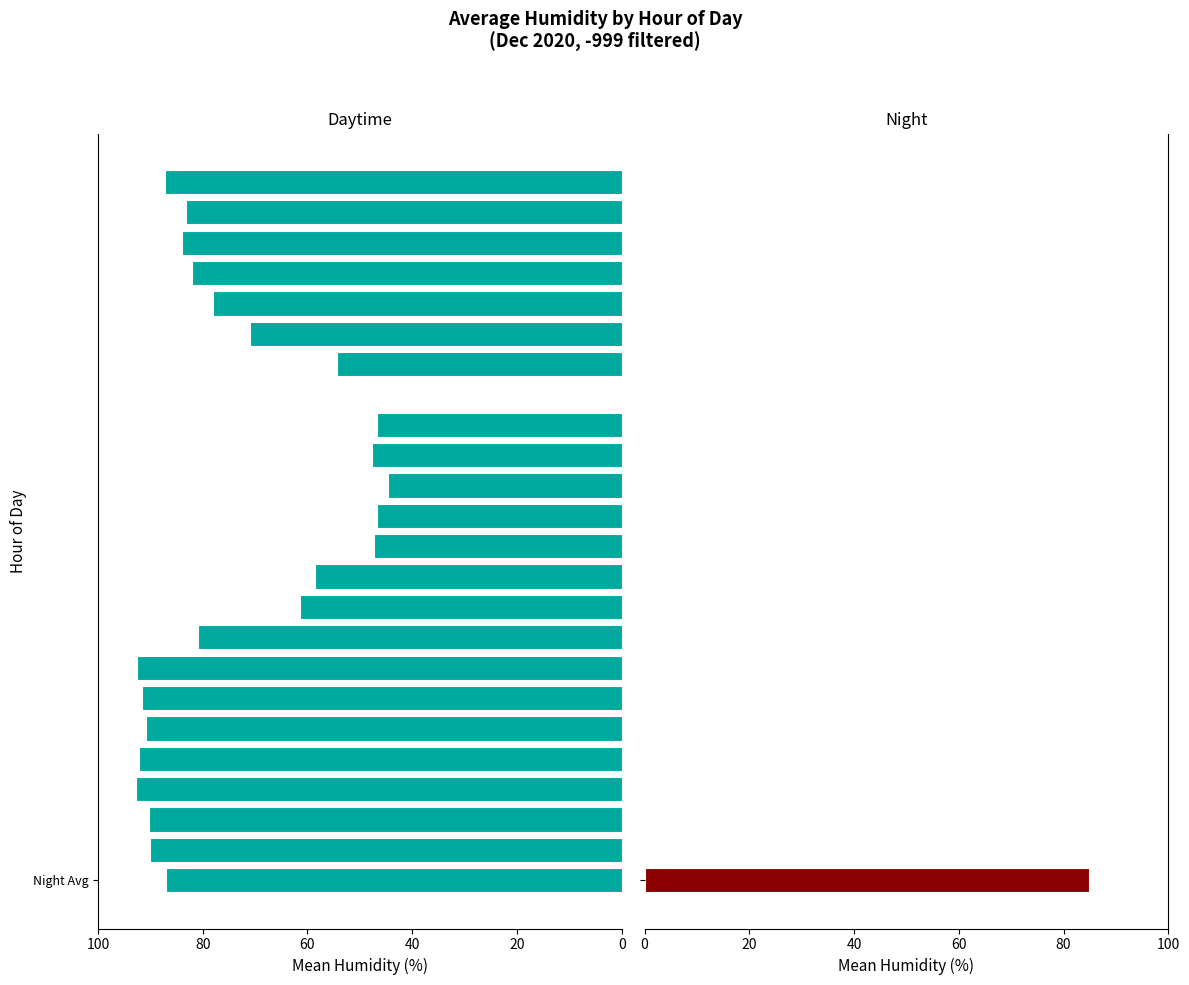

How many bars are there in total?

24